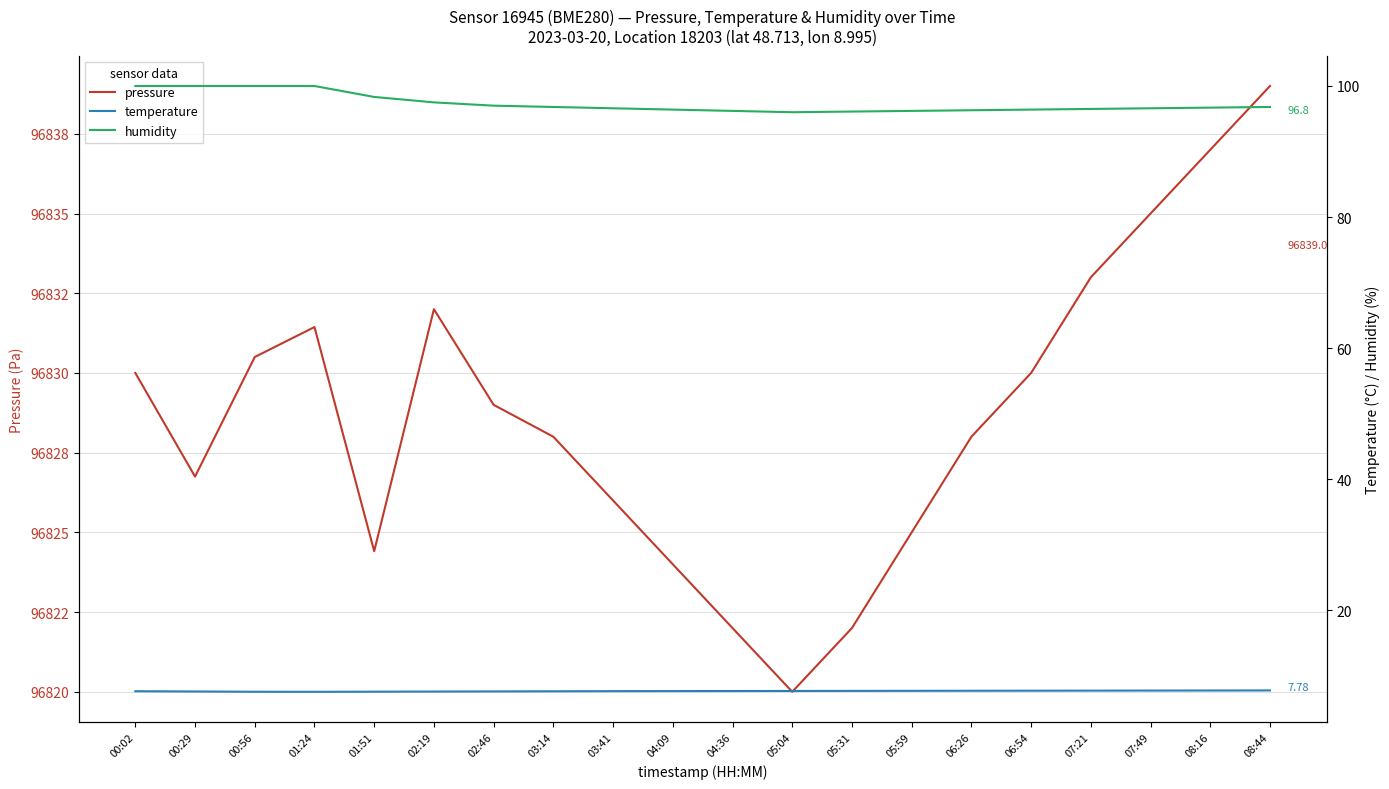

At which category does the chart reach its peak across all series?

08:44